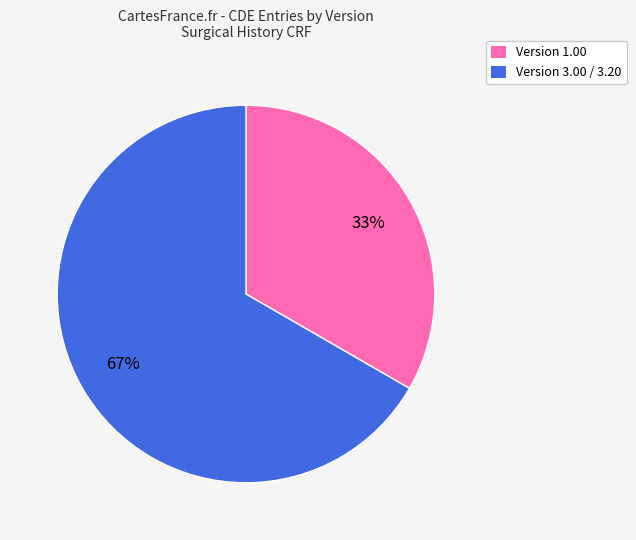

What is the largest slice in the pie chart?

Version 3.00 / 3.20